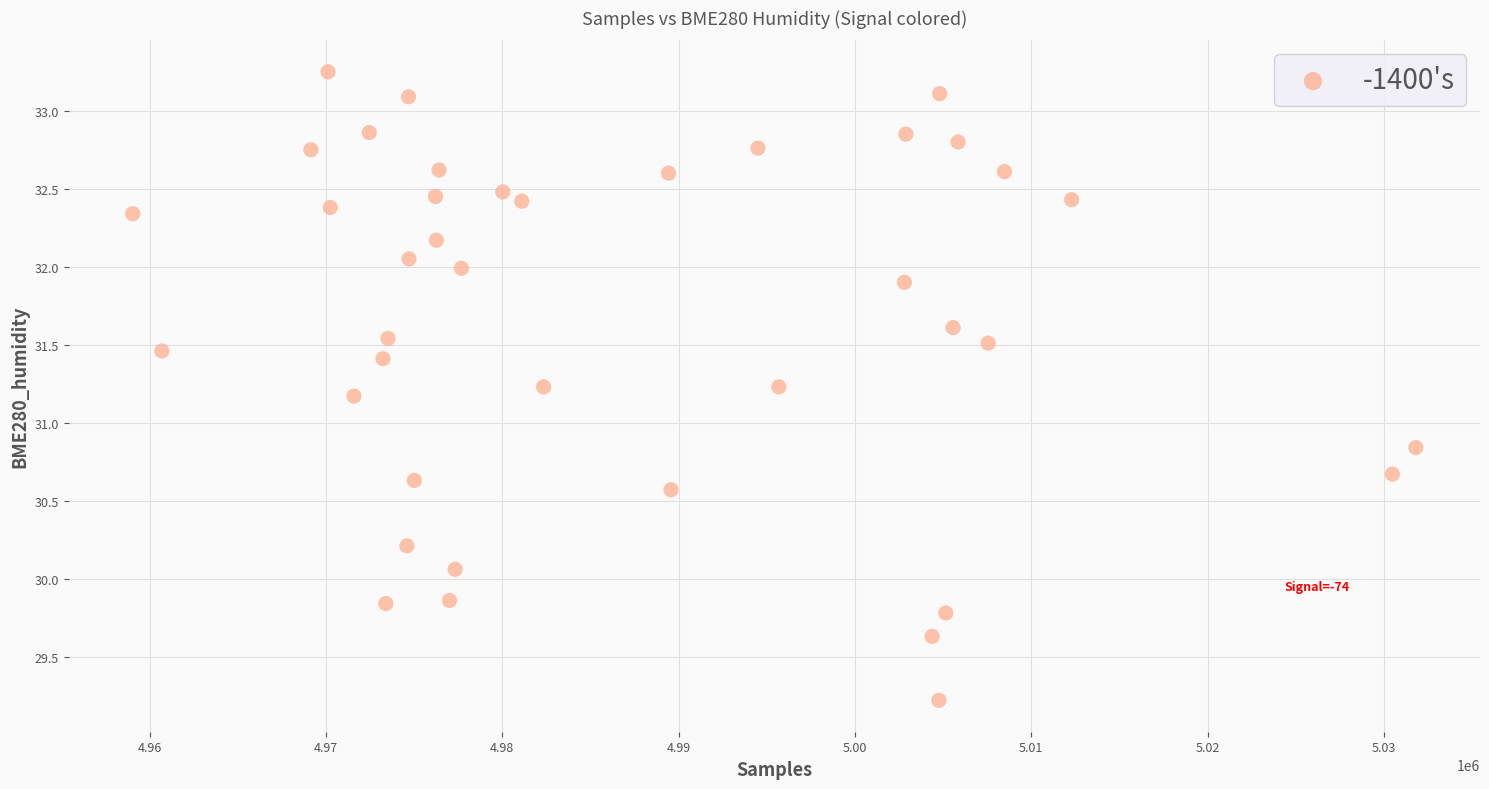

What is the range of X values (max minus min)?

72778.0